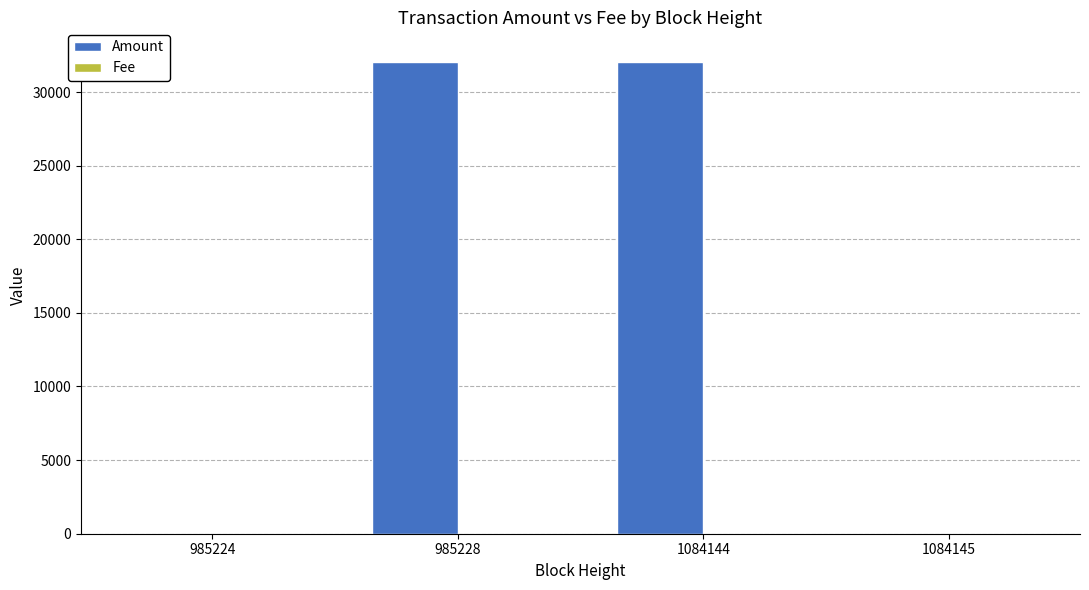

Which series has the widest spread of values?

Amount